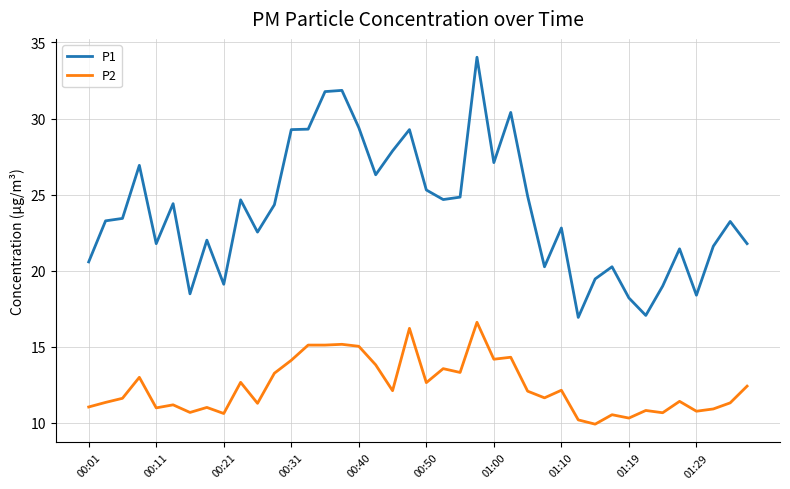

What is the minimum value shown in the chart?

9.9